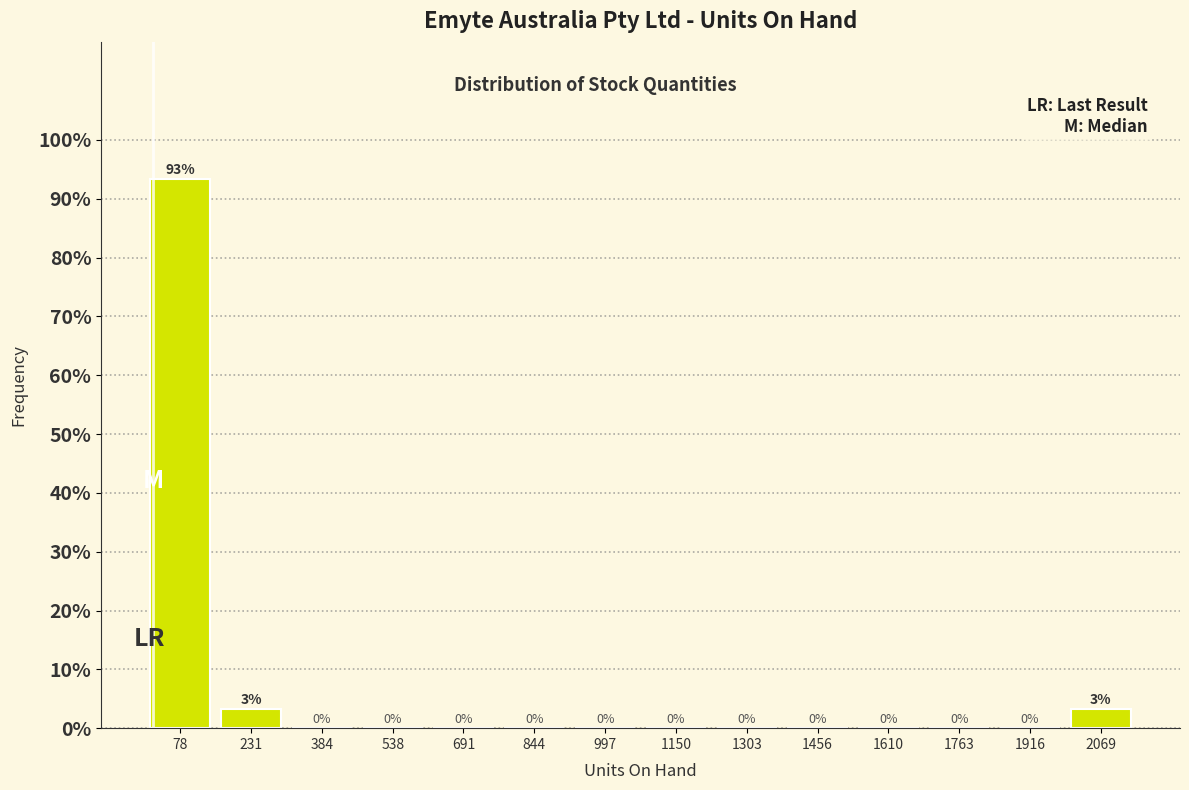

Over which range of the x-axis is the bar tallest?

0 to 160